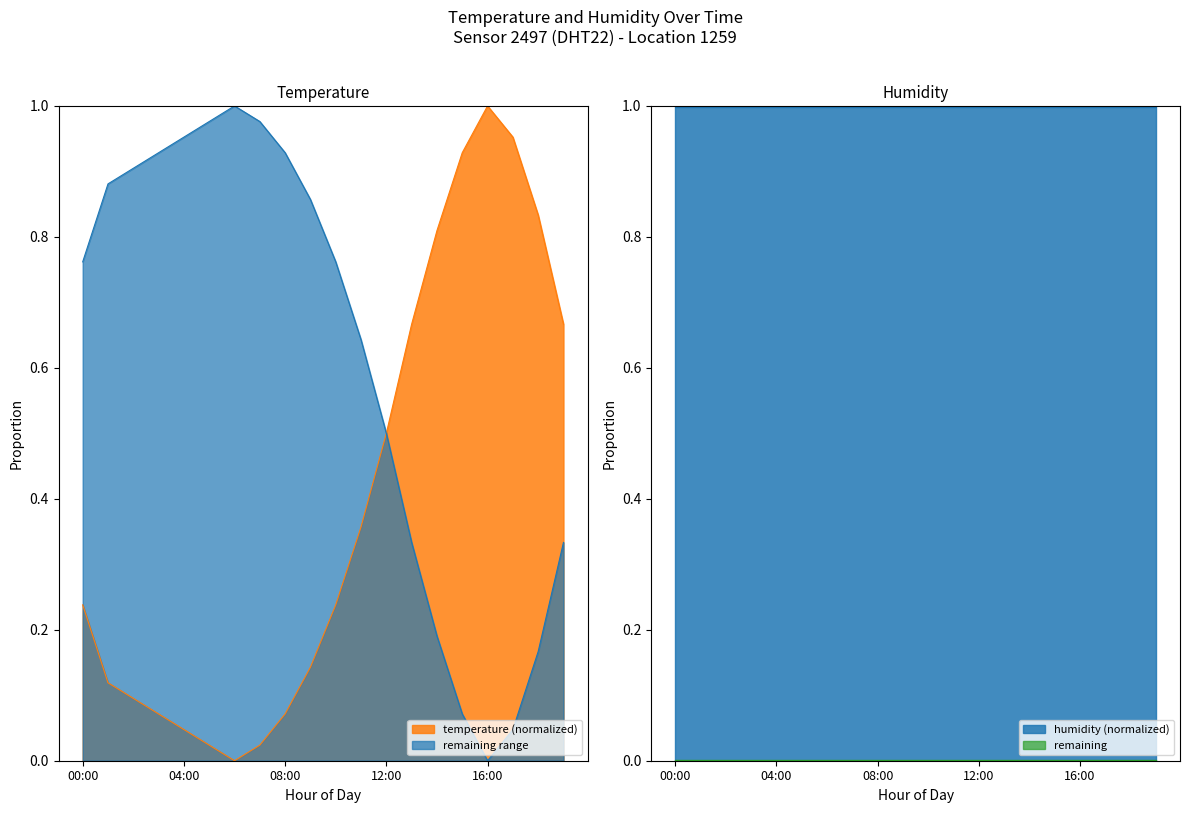

List the labels in order of value, smallest first.

06:00, 05:00, 07:00, 04:00, 03:00, 08:00, 02:00, 01:00, 09:00, 00:00, 10:00, 11:00, 12:00, 13:00, 19:00, 14:00, 18:00, 15:00, 17:00, 16:00